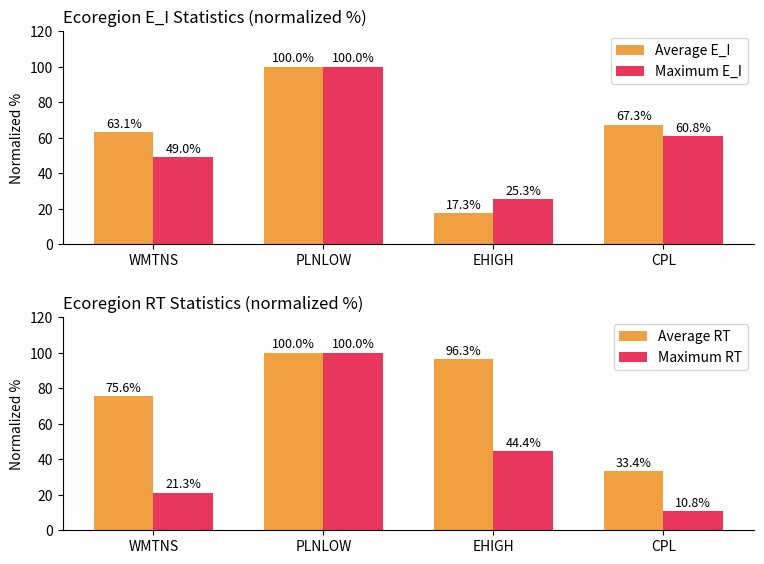

Count the number of data series in this chart.

4